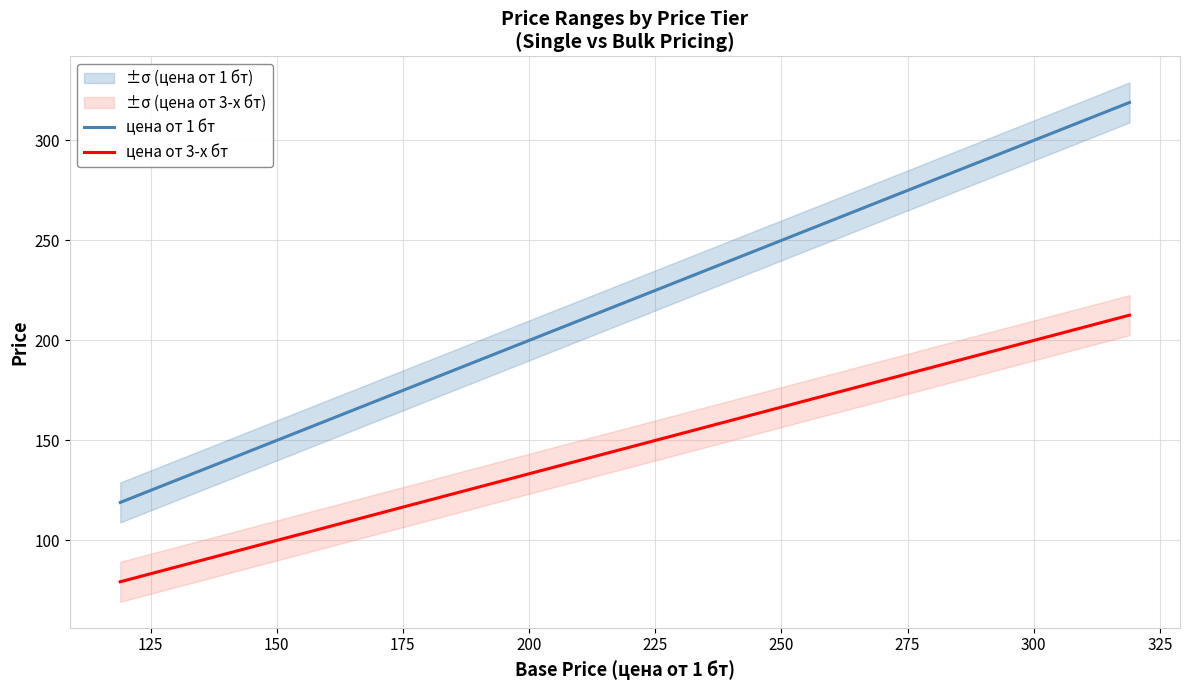

True or false: цена от 1 бт and цена от 3-х бт intersect in this chart.

False